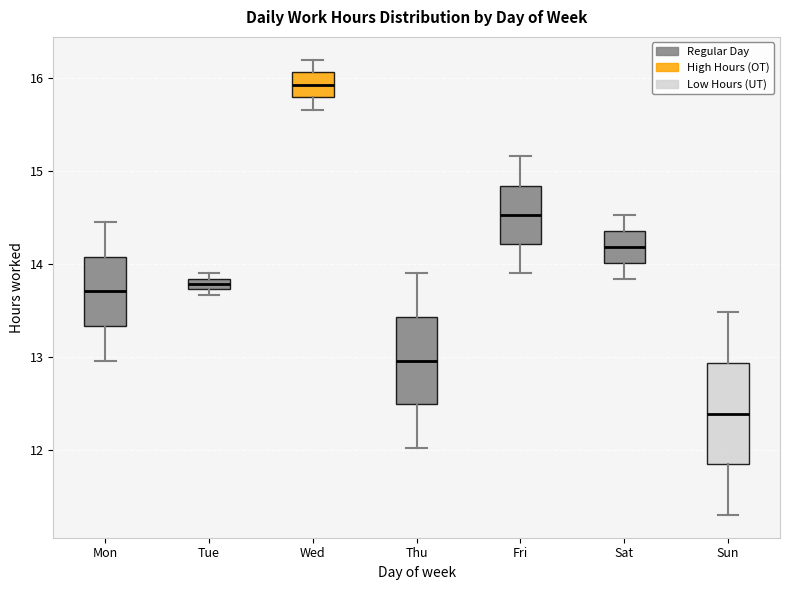

Where does the median line of the box for Wed sit on the y-axis? The values are not printed on the chart, so give them approximately, as read against the axis.

15.9